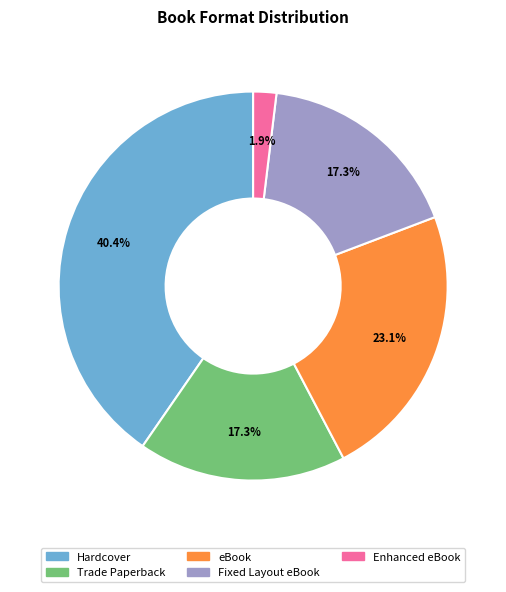

Count the number of slices in the pie.

5